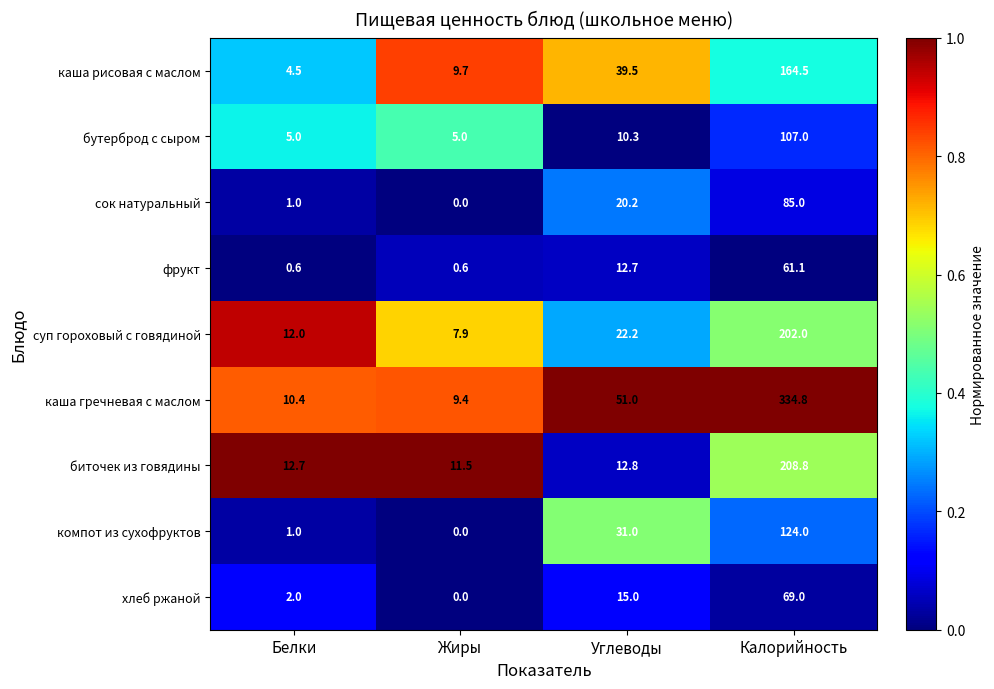

Which series has the largest range (max minus min)?

каша гречневая с маслом